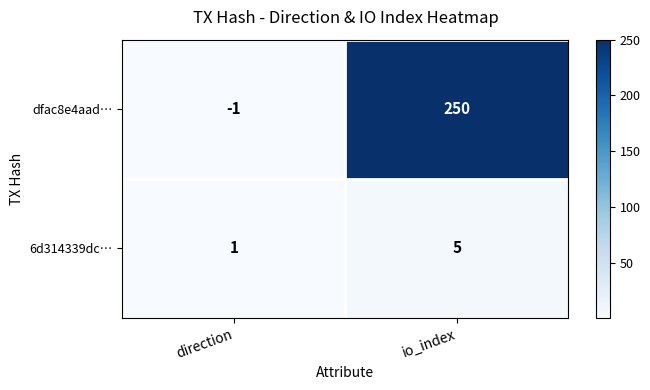

List the series in order of their peak value, lowest first.

6d314339dc…, dfac8e4aad…